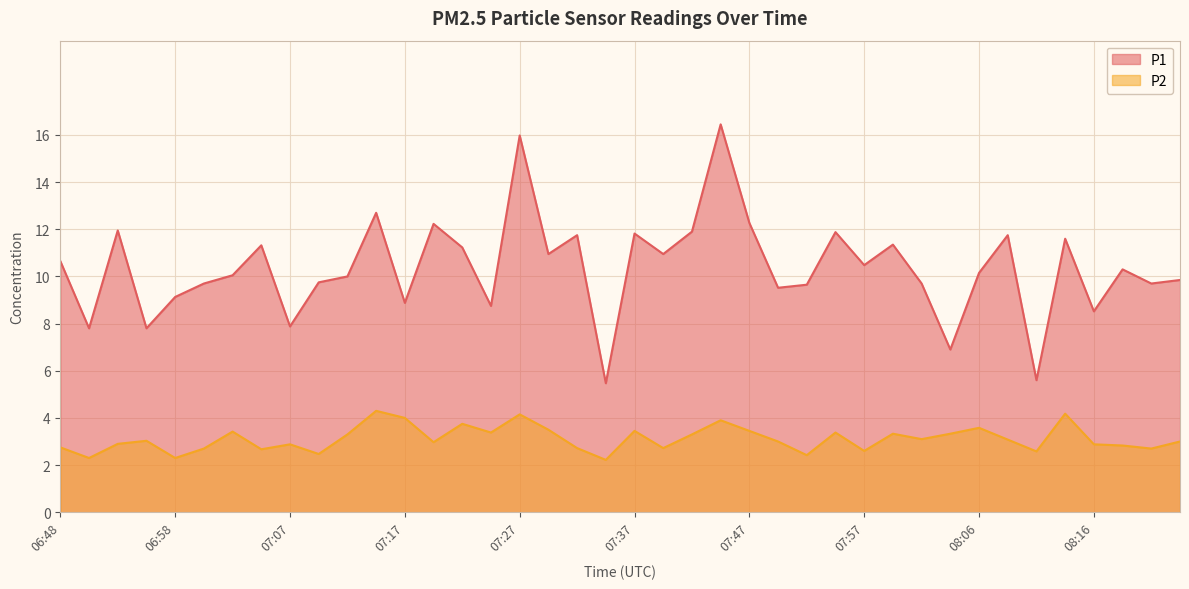

True or false: P2 and P1 intersect in this chart.

False